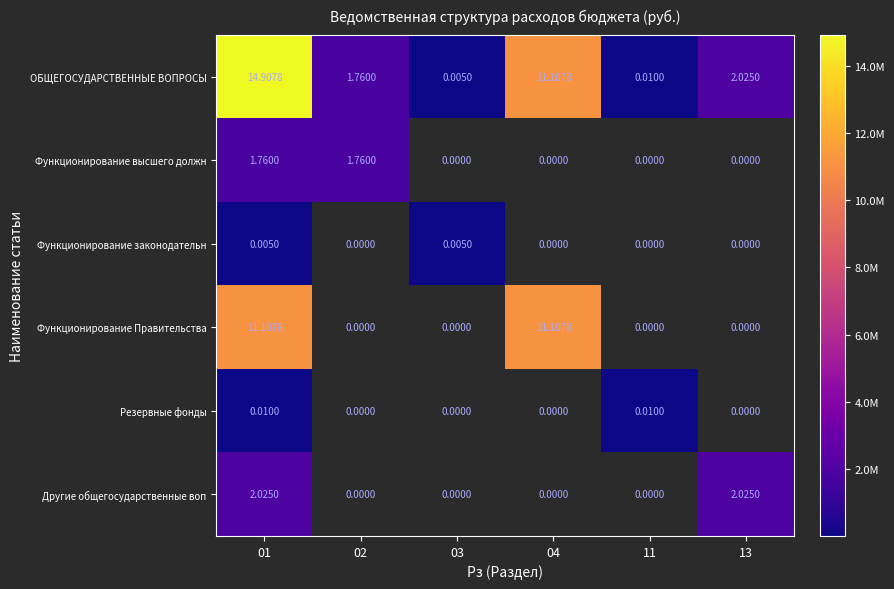

What is the average value of the ОБЩЕГОСУДАРСТВЕННЫЕ ВОПРОСЫ series?

4969263.7